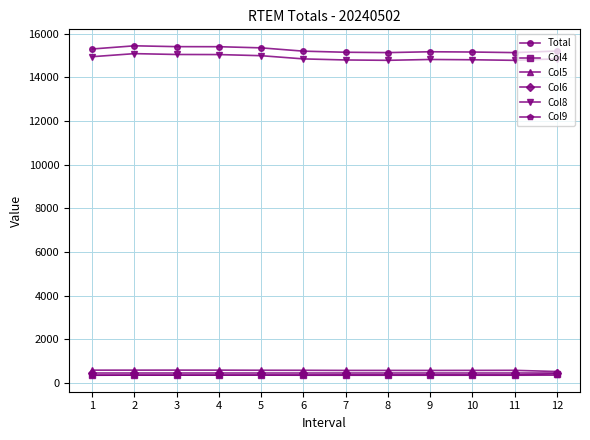

What is the highest value of the Col6 series?

450.0